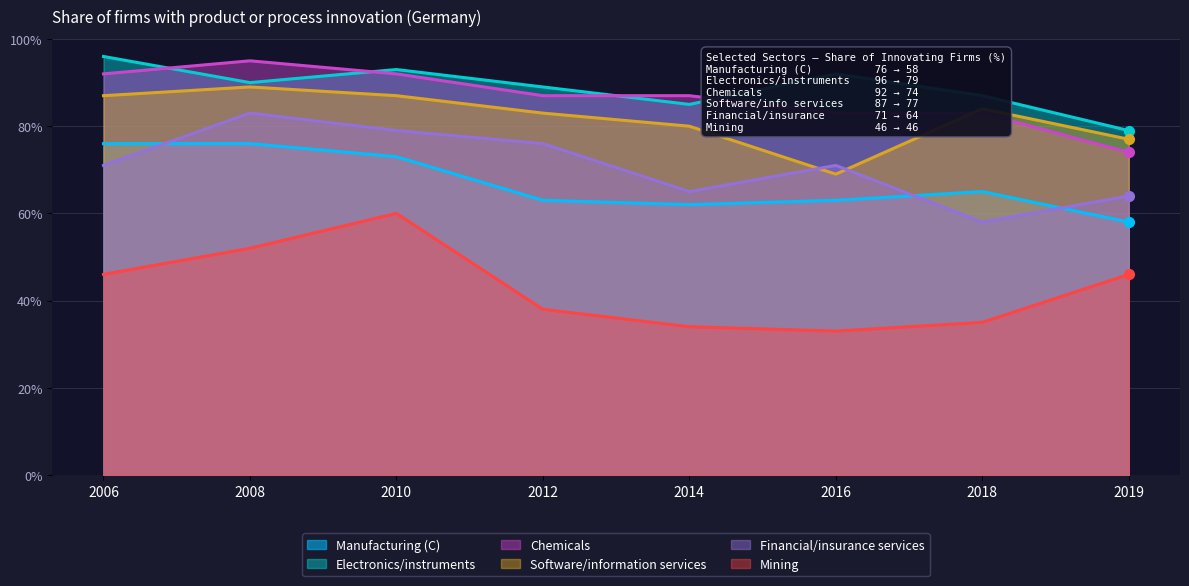

What are all the series names shown in the legend?

Manufacturing (C), Electronics/instruments, Chemicals, Software/information services, Financial/insurance services, Mining